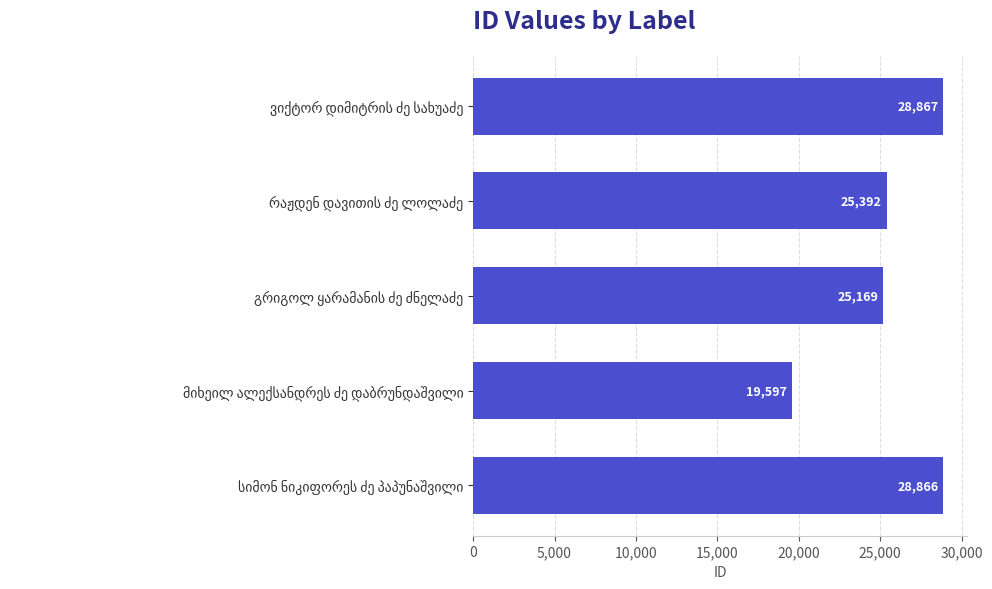

What is the difference between the maximum and minimum values?

9270